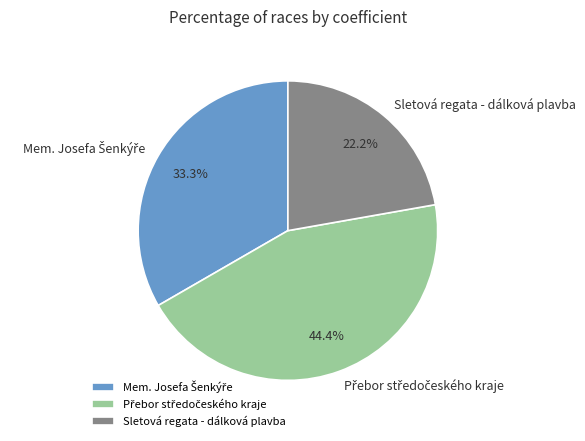

Count the number of slices in the pie.

3